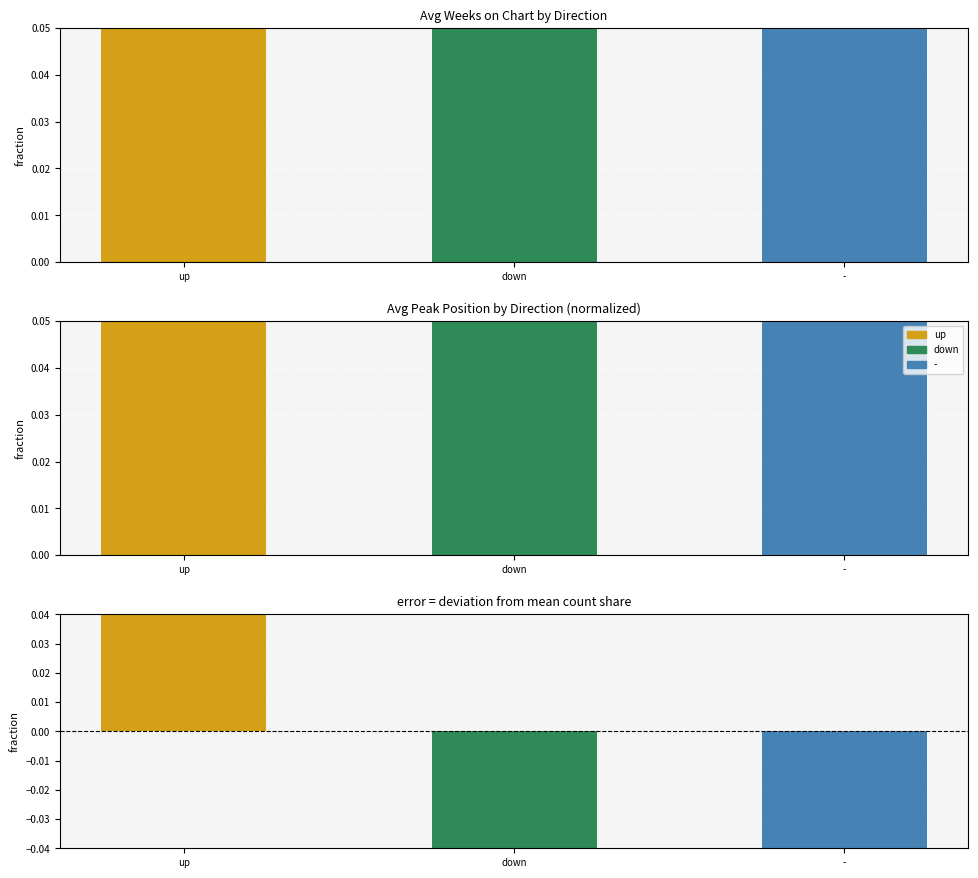

What is the difference between the maximum and minimum values?

0.7